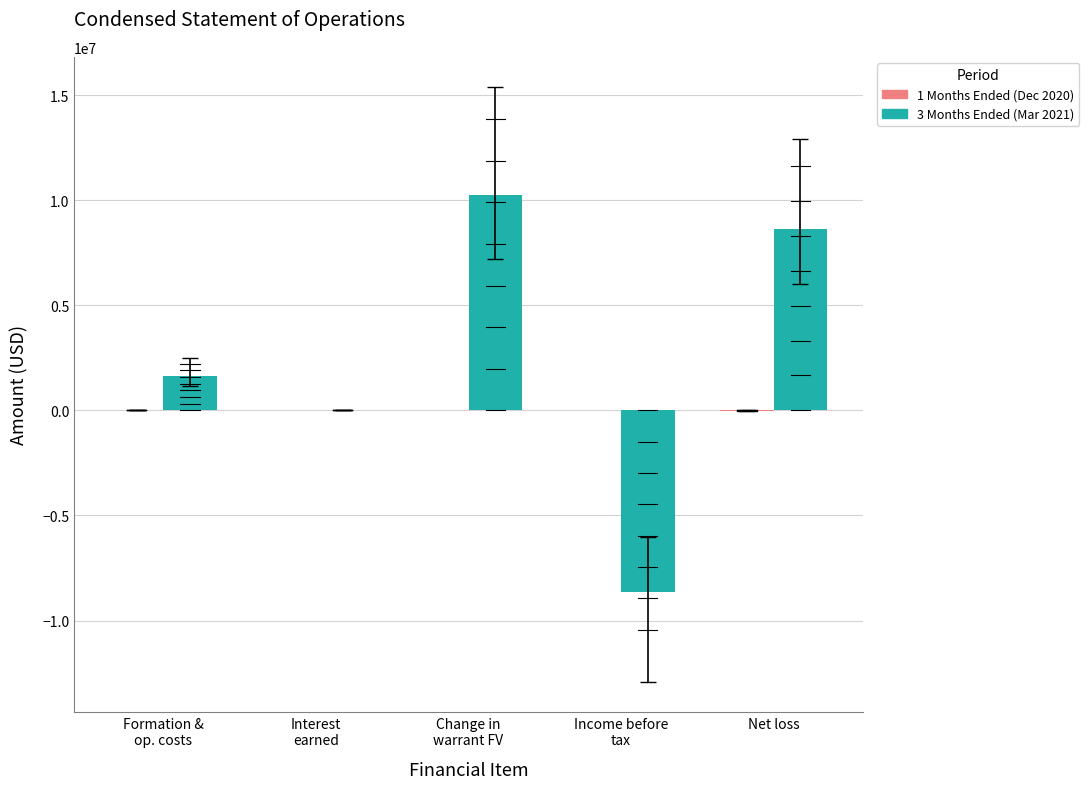

What is the total value across all series at Net loss?

8621644